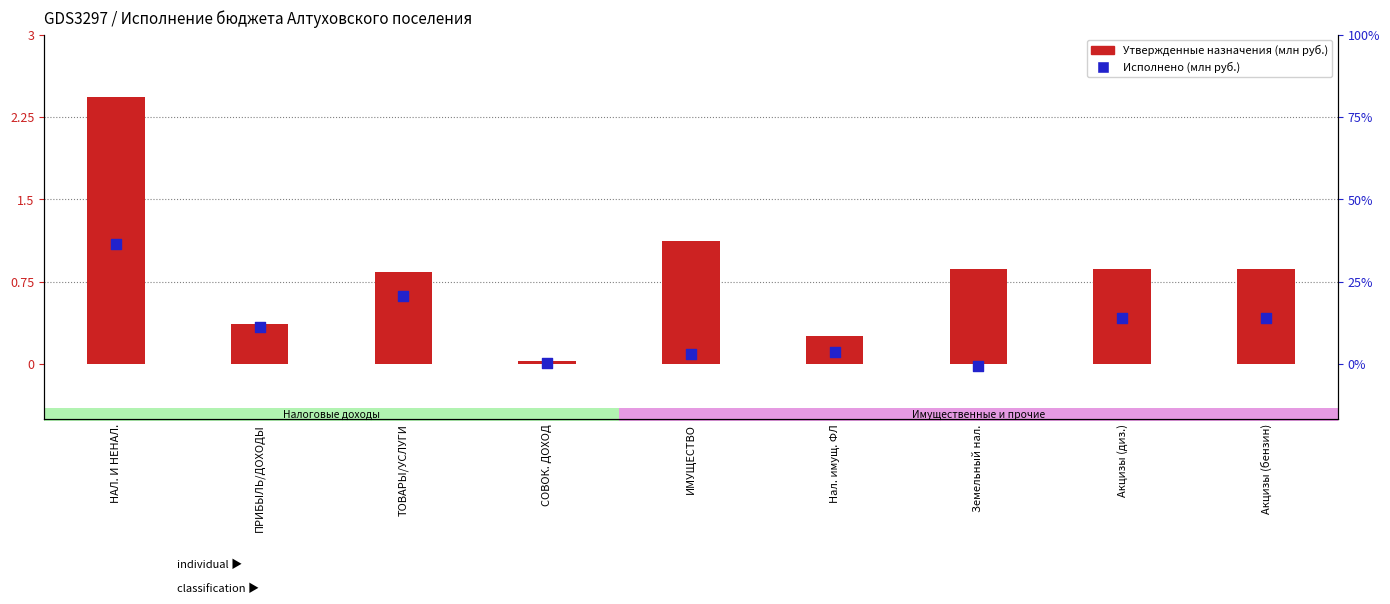

Is the value of Исполнено (млн руб.) at СОВОК. ДОХОД greater than the value of Утвержденные бюджетные назначения (млн руб.) at Нал. имущ. ФЛ?

No